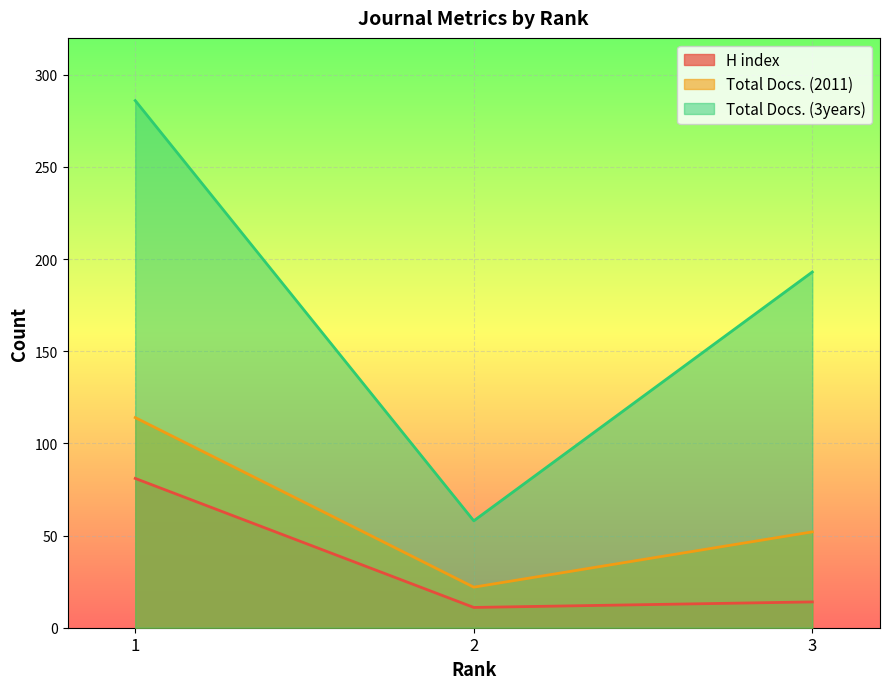

Reading left to right, list all the values displayed in this chart.

H index: 1=81	2=11	3=14
Total Docs. (2011): 1=114	2=22	3=52
Total Docs. (3years): 1=286	2=58	3=193